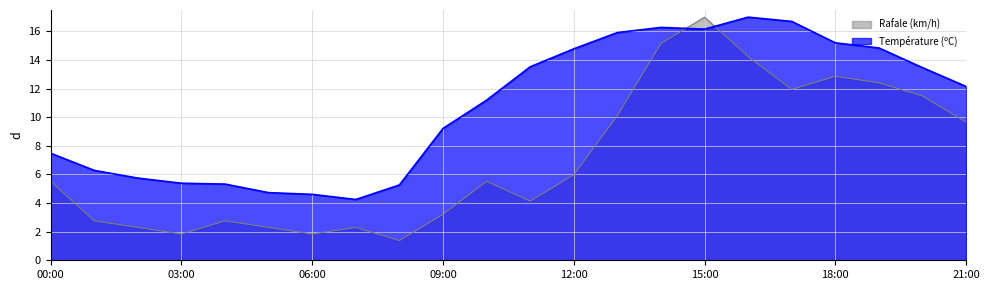

Reading right to left, what are all the values shown in this chart?

Température (ºC): 21:00=12.2	20:00=13.5	19:00=14.8	18:00=15.2	17:00=16.7	16:00=17.0	15:00=16.2	14:00=16.3	13:00=15.9	12:00=14.8	11:00=13.5	10:00=11.2	09:00=9.2	08:00=5.3	07:00=4.2	06:00=4.6	05:00=4.7	04:00=5.3	03:00=5.4	02:00=5.7	01:00=6.3	00:00=7.5
Rafale (km/h): 21:00=9.6	20:00=11.5	19:00=12.4	18:00=12.9	17:00=11.9	16:00=14.2	15:00=17.0	14:00=15.2	13:00=10.1	12:00=6.0	11:00=4.1	10:00=5.5	09:00=3.2	08:00=1.4	07:00=2.3	06:00=1.8	05:00=2.3	04:00=2.8	03:00=1.8	02:00=2.3	01:00=2.8	00:00=5.5